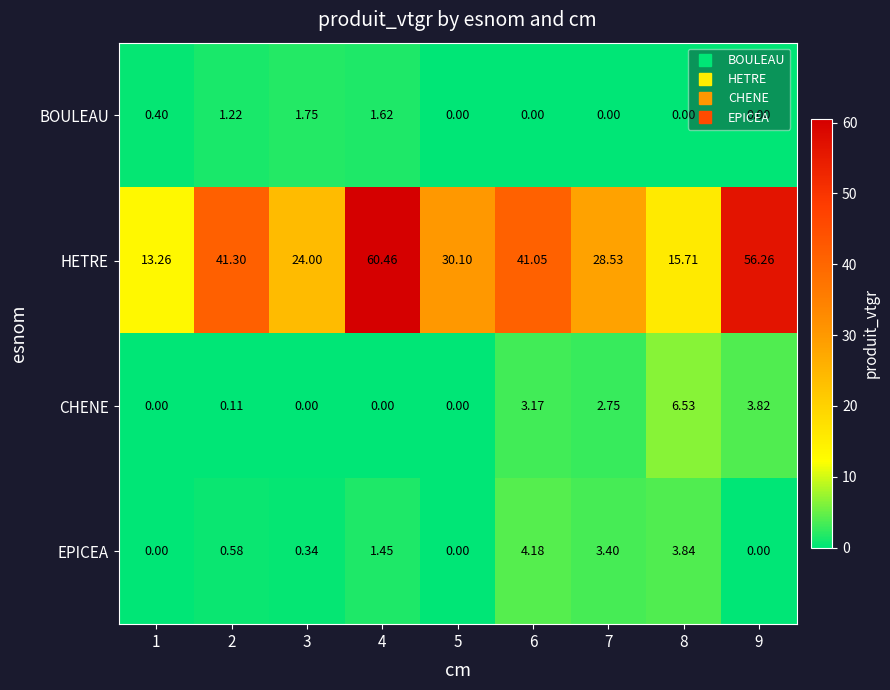

Which series has the widest spread of values?

HETRE